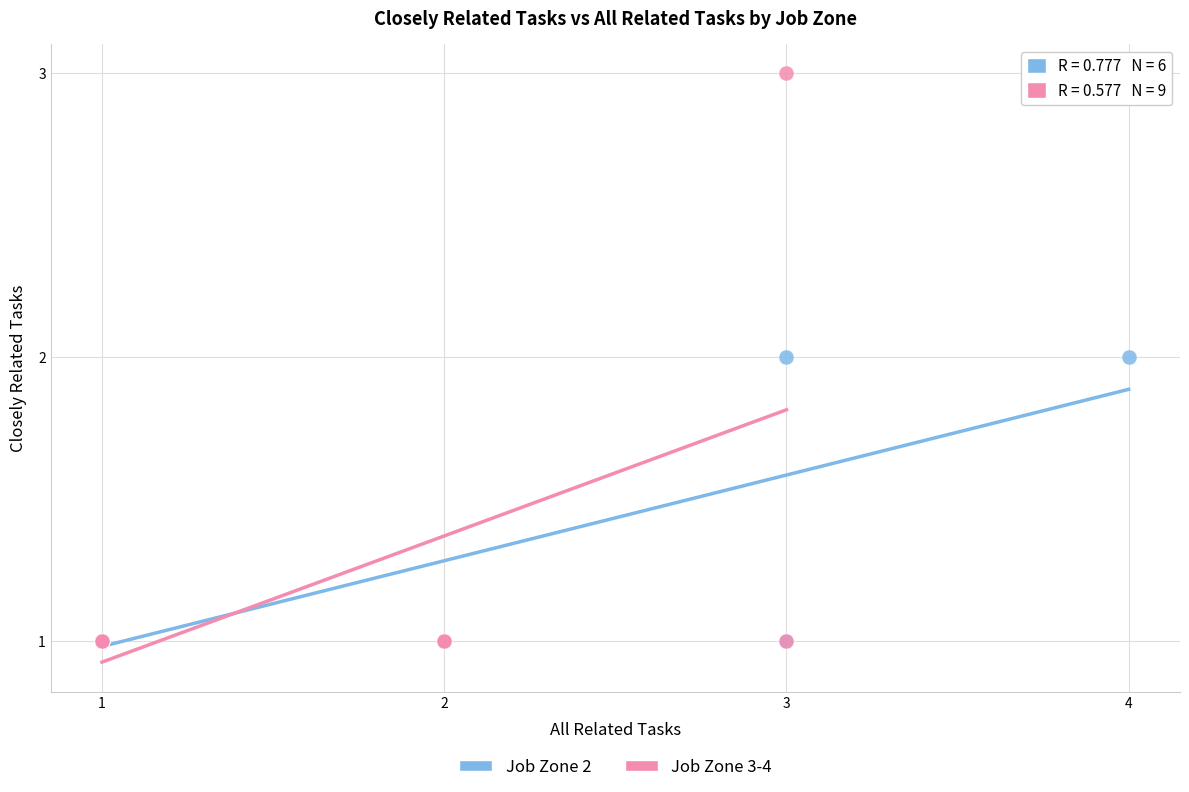

Which series contains the highest Y value?

Job Zone 3-4